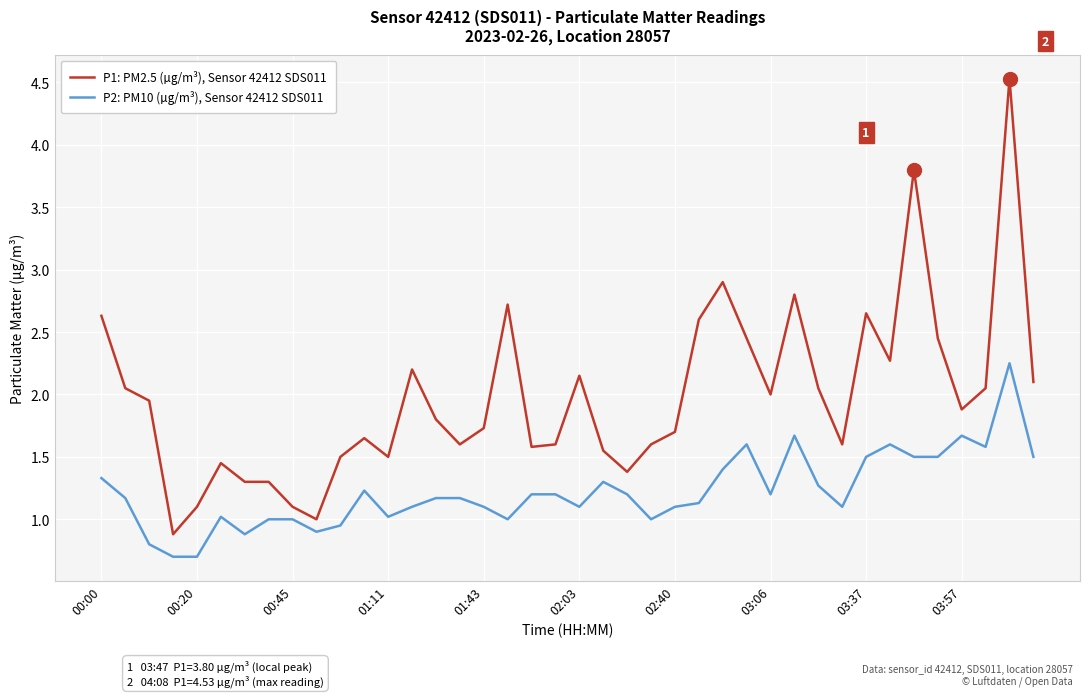

True or false: P1: PM2.5 (µg/m³), Sensor 42412 SDS011 and P2: PM10 (µg/m³), Sensor 42412 SDS011 intersect in this chart.

False